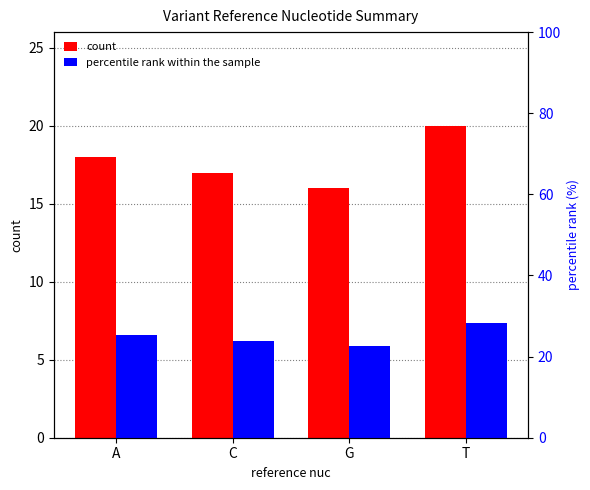

Rank the categories by percentile rank within the sample value from highest to lowest.

T, A, C, G